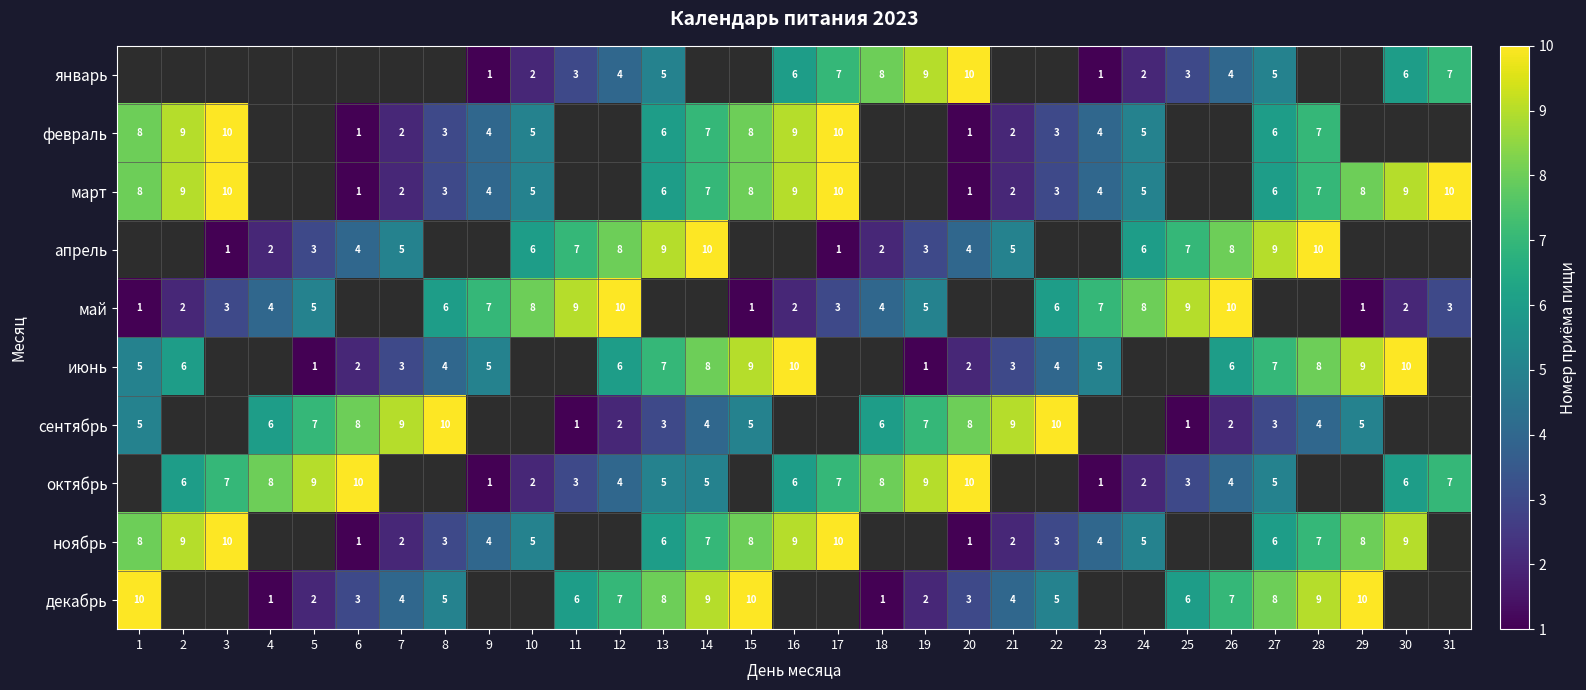

Is the value of февраль at 9 greater than the value of март at 10?

No